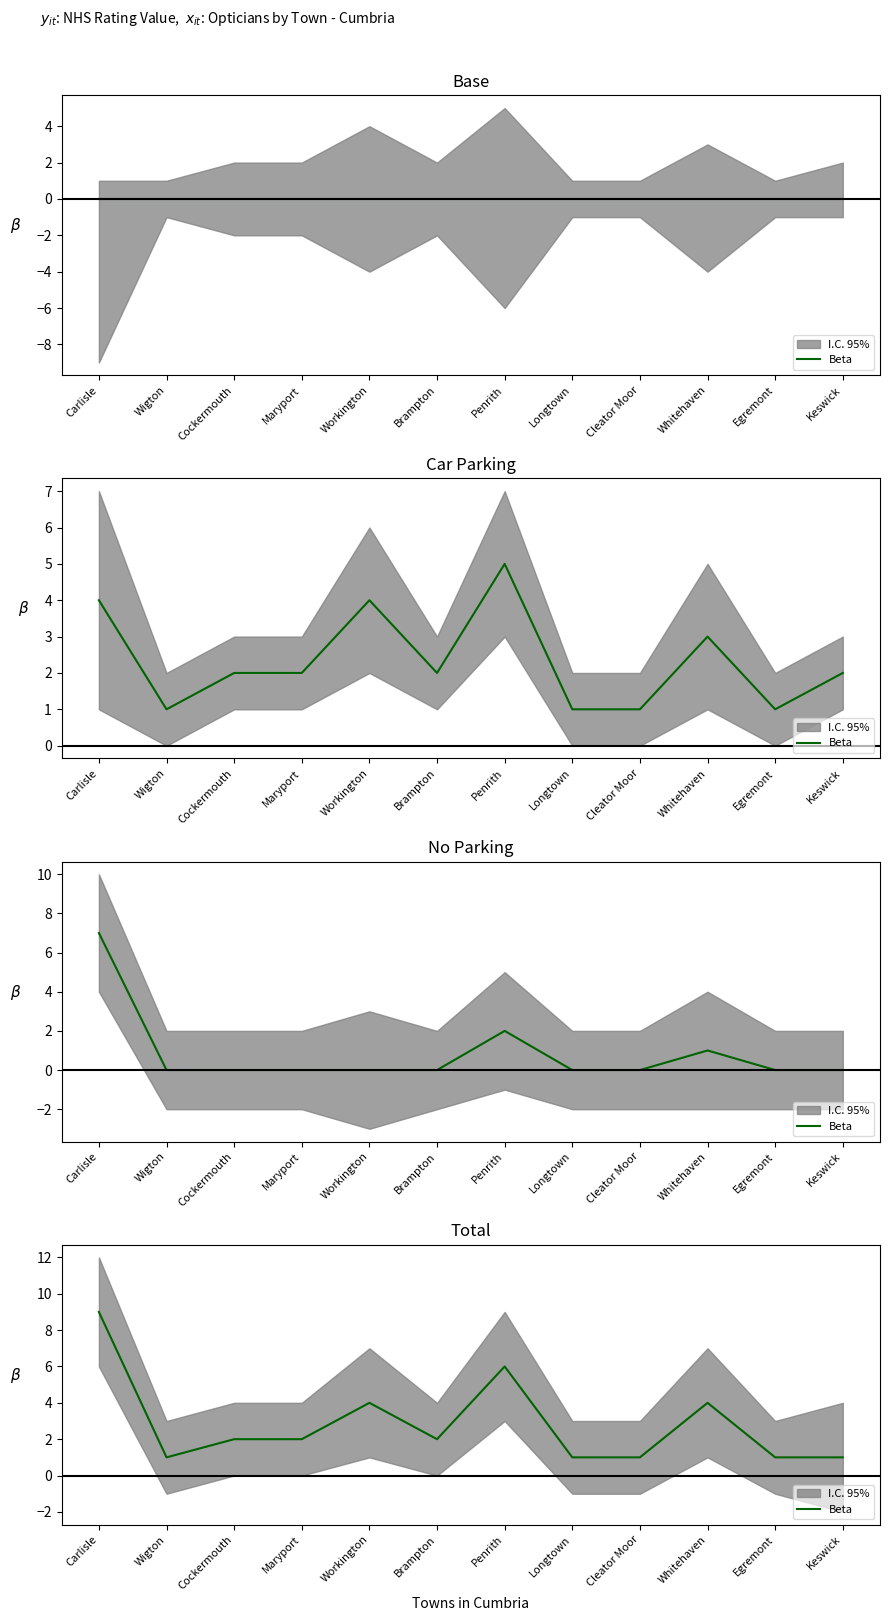

At which category does the chart reach its minimum across all series?

Wigton